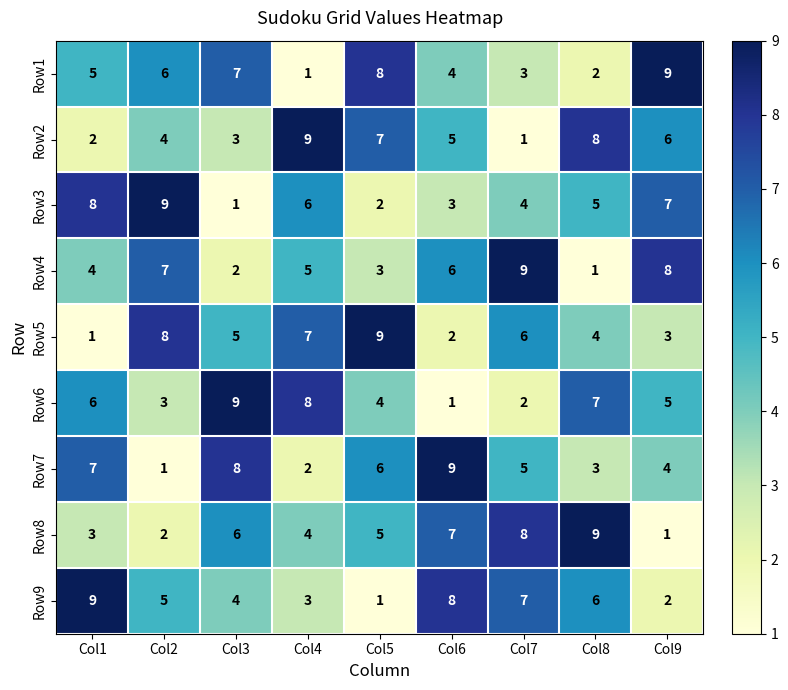

The Row9 series shows 0 at Col5. True or false?

False